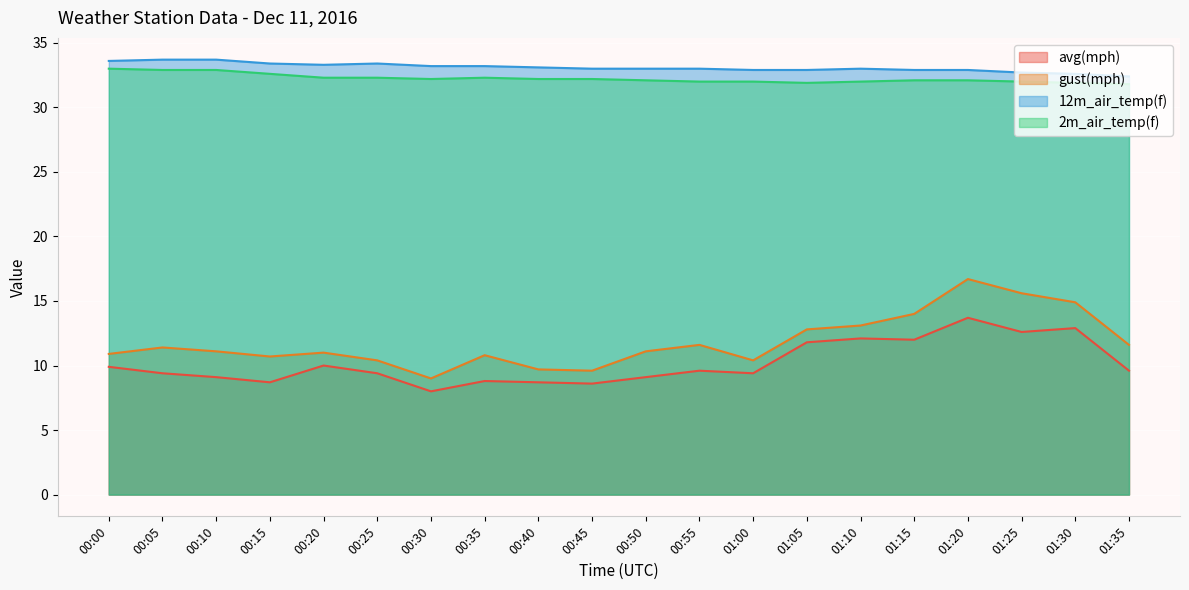

True or false: avg(mph) and 12m_air_temp(f) cross at least once.

False